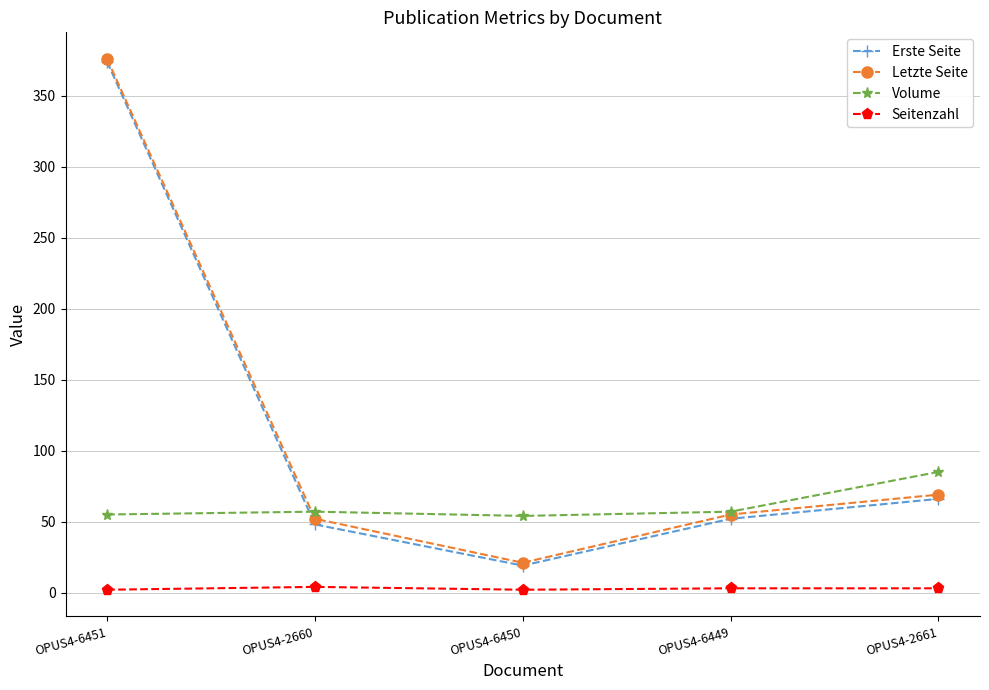

The value of Volume at OPUS4-6450 is 83. True or false?

False